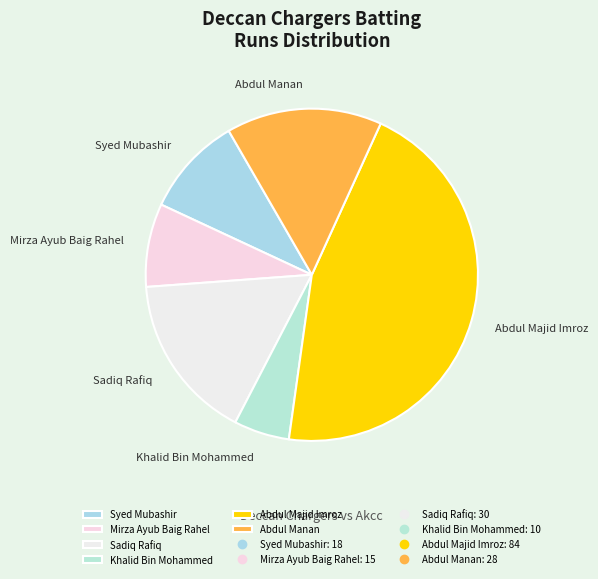

The Sadiq Rafiq slice represents 16% of the pie. True or false?

True